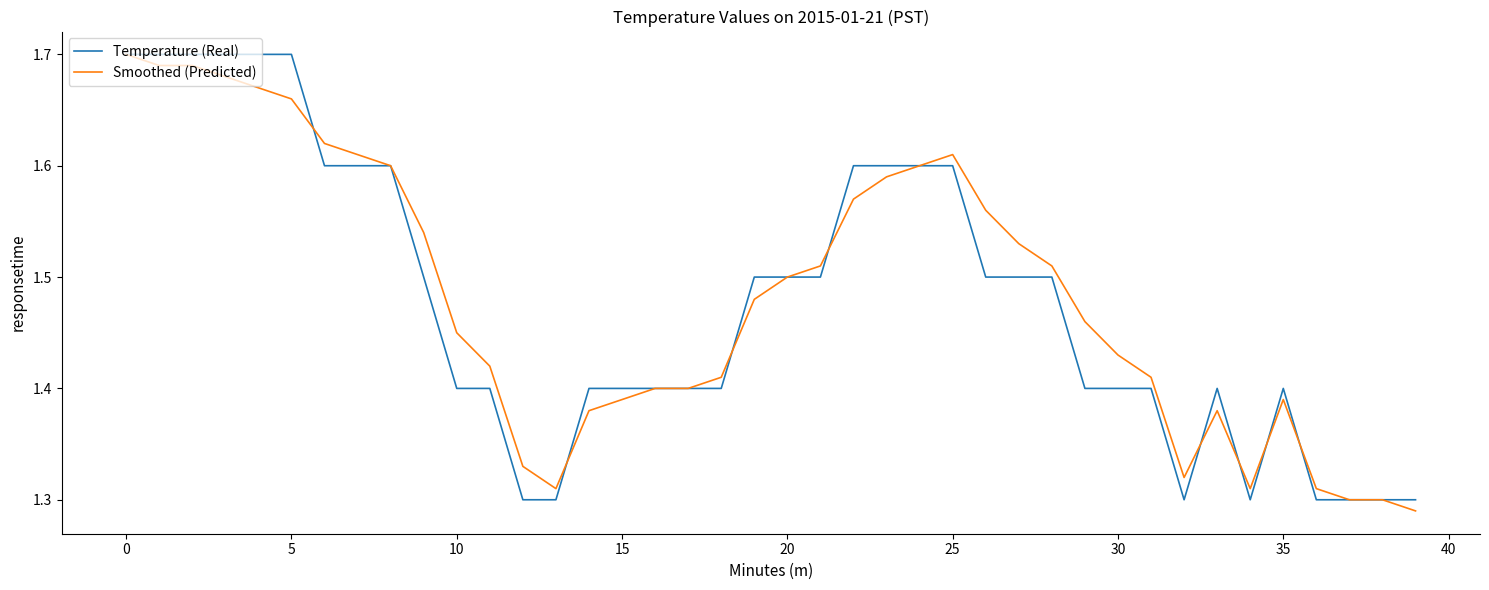

What is the sum of all Smoothed (Predicted) values?

59.3